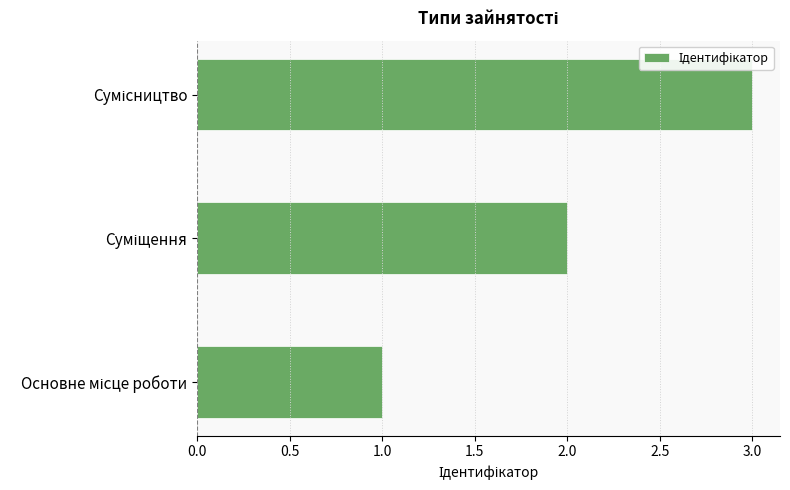

What is the sum of all values?

6